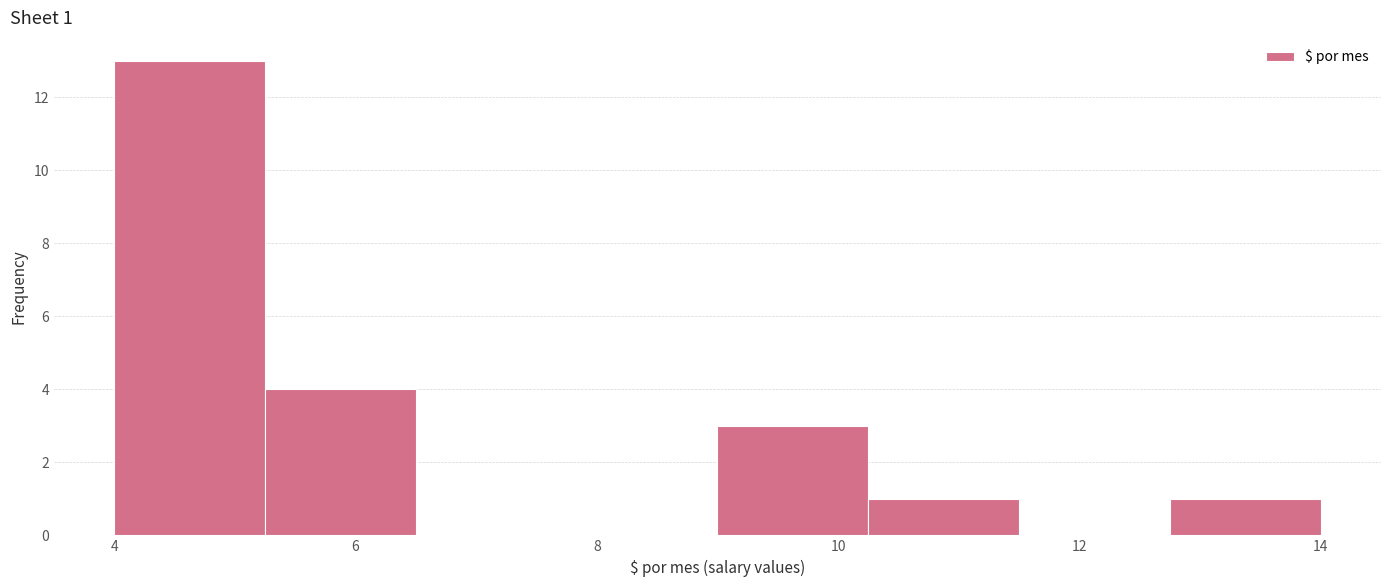

Which range on the x-axis has the tallest bar?

4.00 to 5.25